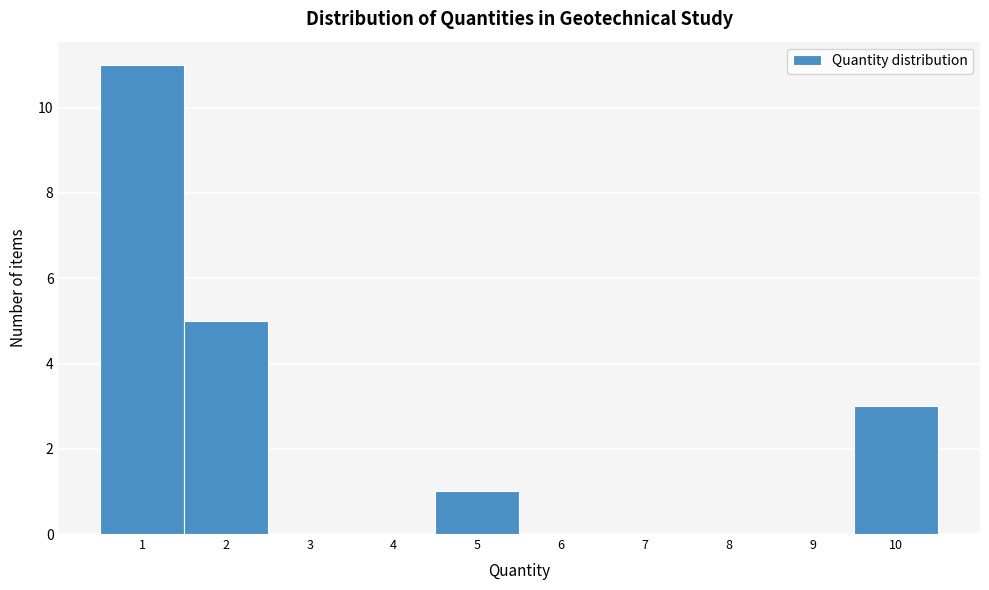

Over which range of the x-axis is the bar tallest?

0.5 to 1.5